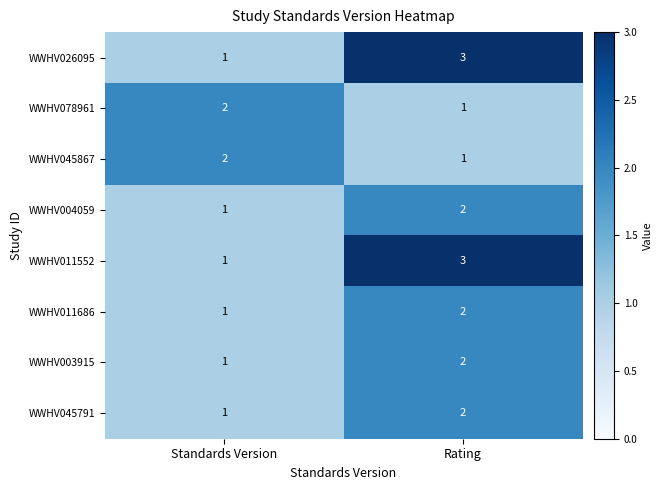

At how many categories does at least one series exceed 1?

2